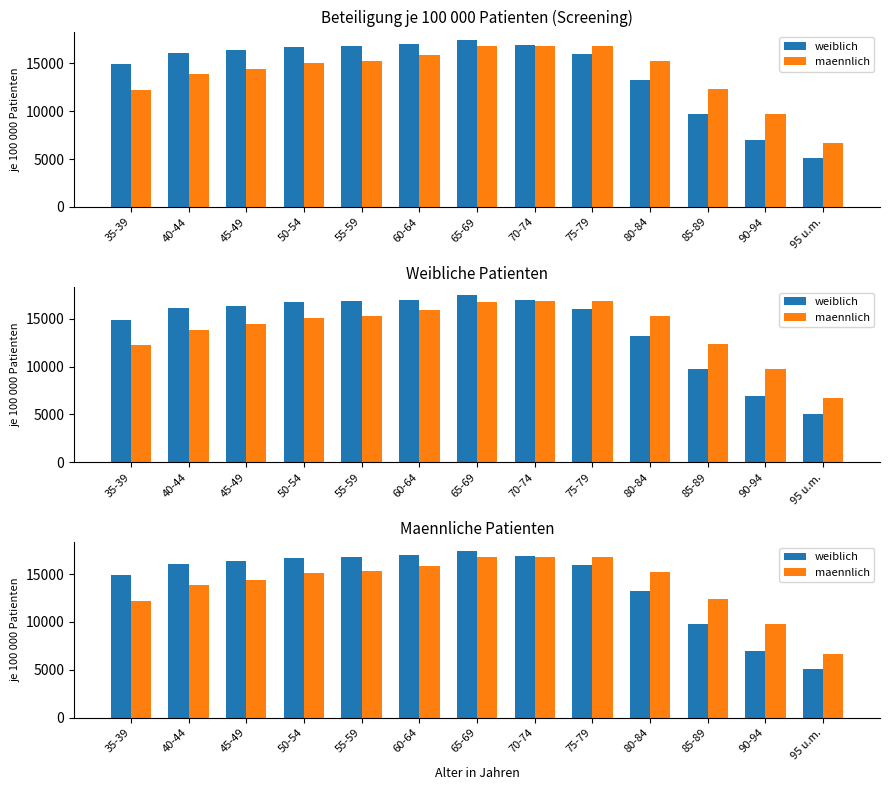

Reading left to right, extract all data points from this chart.

weiblich: 35-39=14889	40-44=16106	45-49=16361	50-54=16728	55-59=16803	60-64=16976	65-69=17441	70-74=16907	75-79=15968	80-84=13229	85-89=9741	90-94=6944	95 u.m.=5090
maennlich: 35-39=12206	40-44=13865	45-49=14421	50-54=15063	55-59=15286	60-64=15887	65-69=16763	70-74=16798	75-79=16830	80-84=15259	85-89=12366	90-94=9751	95 u.m.=6688